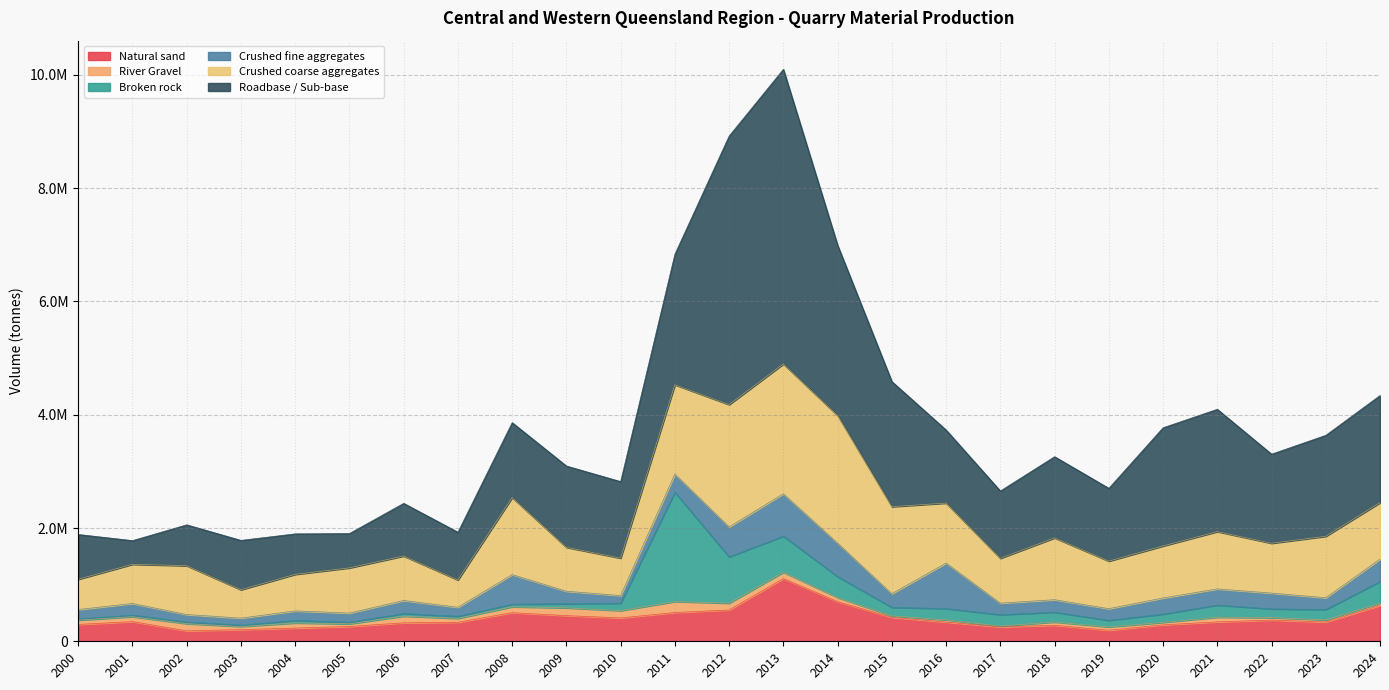

Rank the categories by Crushed fine aggregates value from highest to lowest.

2016, 2013, 2014, 2012, 2008, 2024, 2011, 2021, 2020, 2022, 2015, 2006, 2009, 2018, 2023, 2019, 2001, 2017, 2004, 2000, 2005, 2007, 2010, 2002, 2003